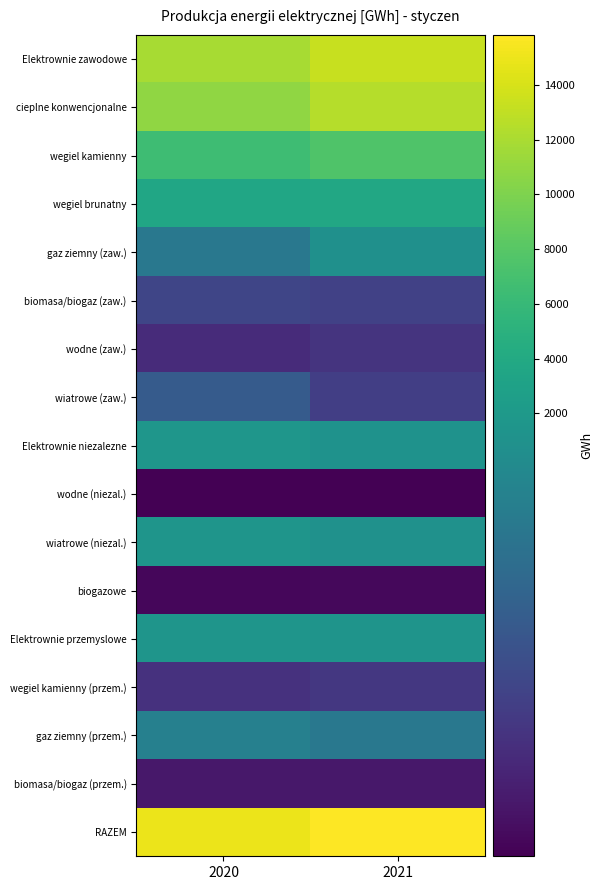

How many data points does each series have?

2